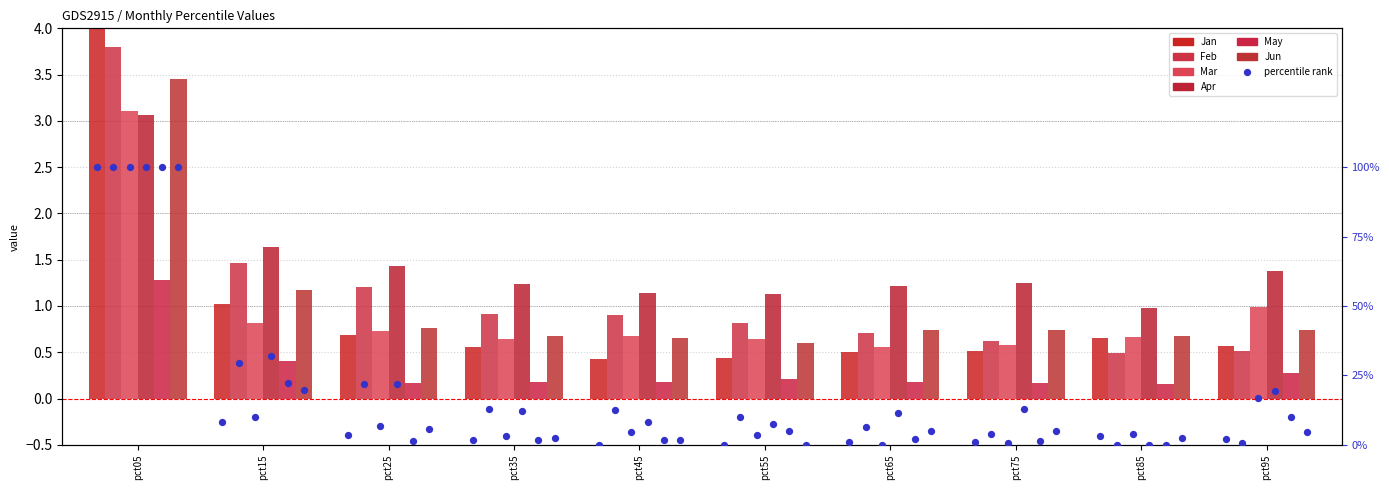

What is the total value across all series at pct75?

3.9